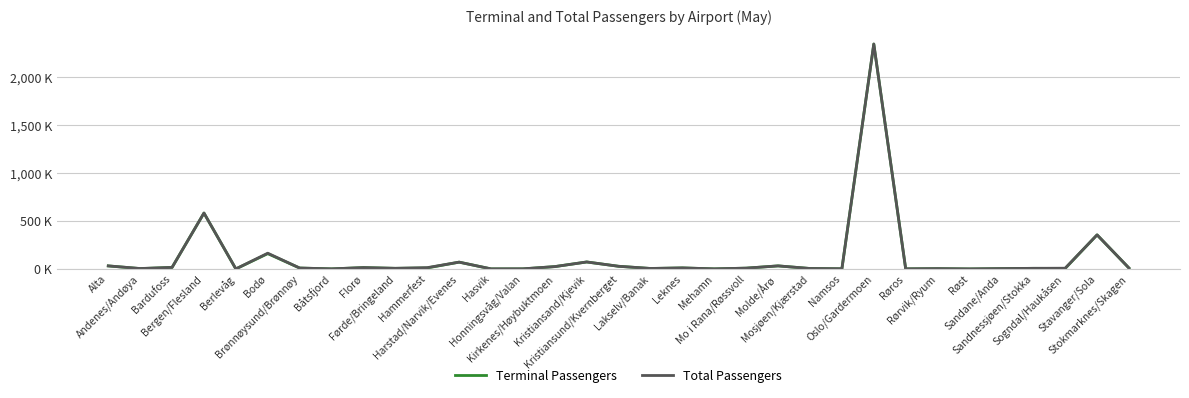

What is the maximum value shown in the chart?

2347.1